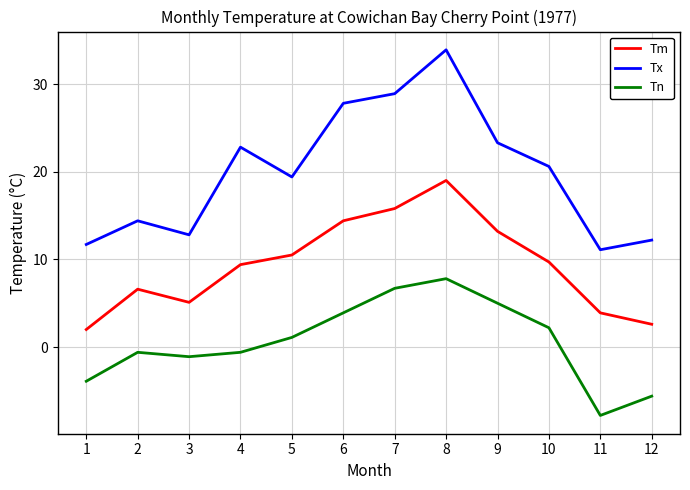

Rank the series at 6 from lowest to highest value.

Tn, Tm, Tx